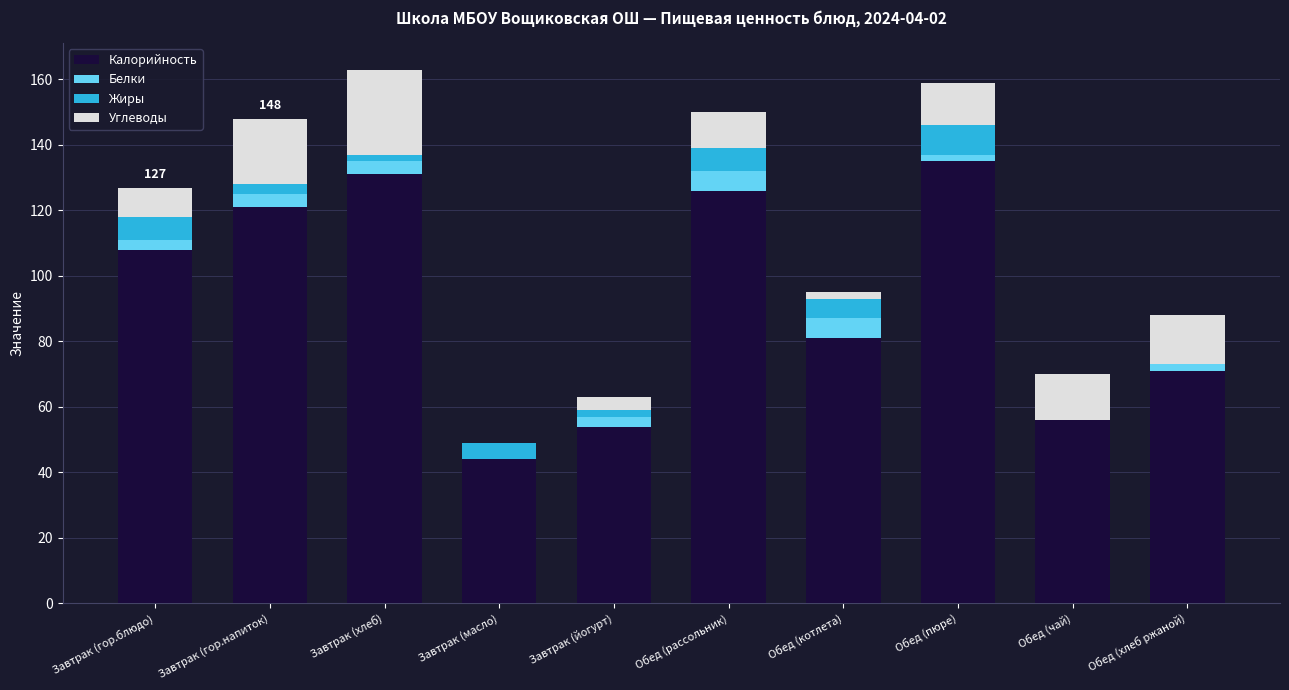

What is the total value across all series at Обед (чай)?

70